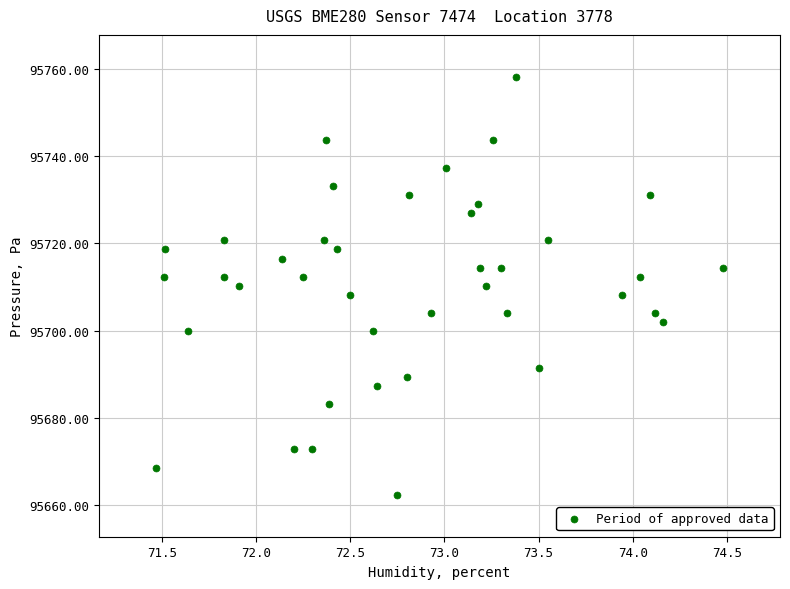

What is the range of Y values (max minus min)?

95.9